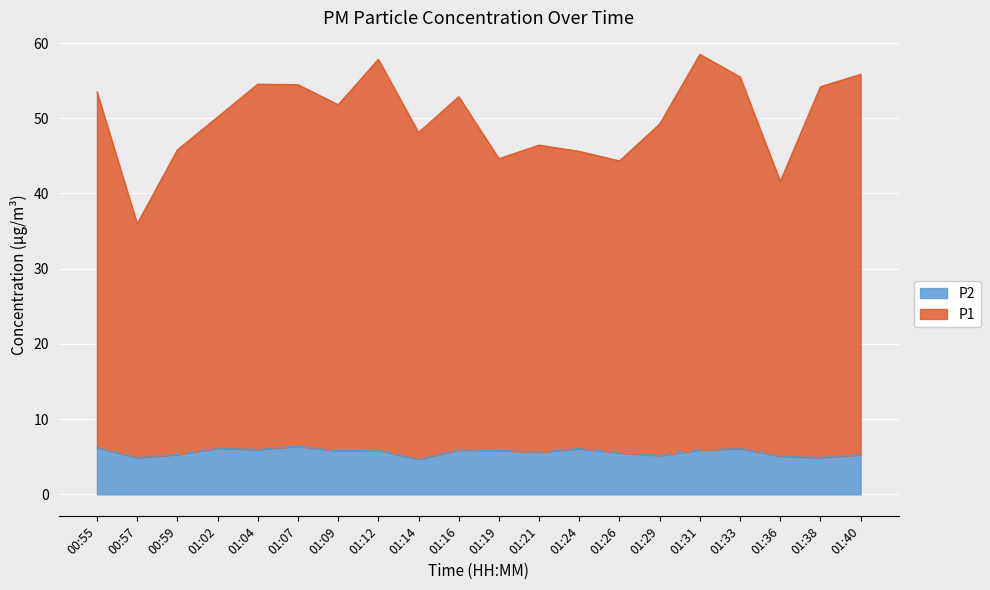

Reading left to right, transcribe all the data shown in this chart.

P1: 00:55=53.5	00:57=36.0	00:59=45.8	01:02=50.2	01:04=54.5	01:07=54.5	01:09=51.8	01:12=57.8	01:14=48.1	01:16=52.9	01:19=44.6	01:21=46.4	01:24=45.6	01:26=44.3	01:29=49.2	01:31=58.5	01:33=55.5	01:36=41.6	01:38=54.2	01:40=55.8
P2: 00:55=6.2	00:57=4.9	00:59=5.3	01:02=6.1	01:04=6.0	01:07=6.4	01:09=5.8	01:12=5.9	01:14=4.7	01:16=5.9	01:19=5.8	01:21=5.6	01:24=6.1	01:26=5.5	01:29=5.2	01:31=5.9	01:33=6.1	01:36=5.1	01:38=4.9	01:40=5.3